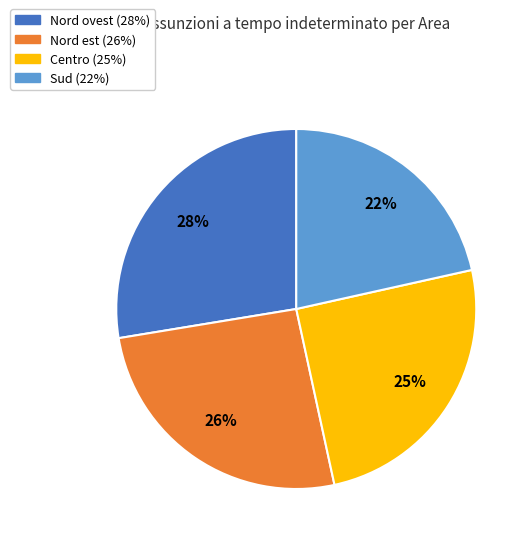

Does any single category account for the majority?

No